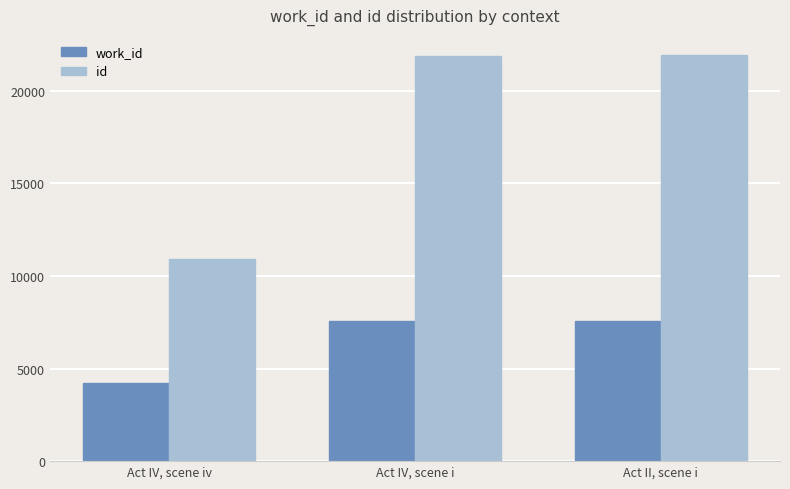

Which series has the largest range (max minus min)?

id